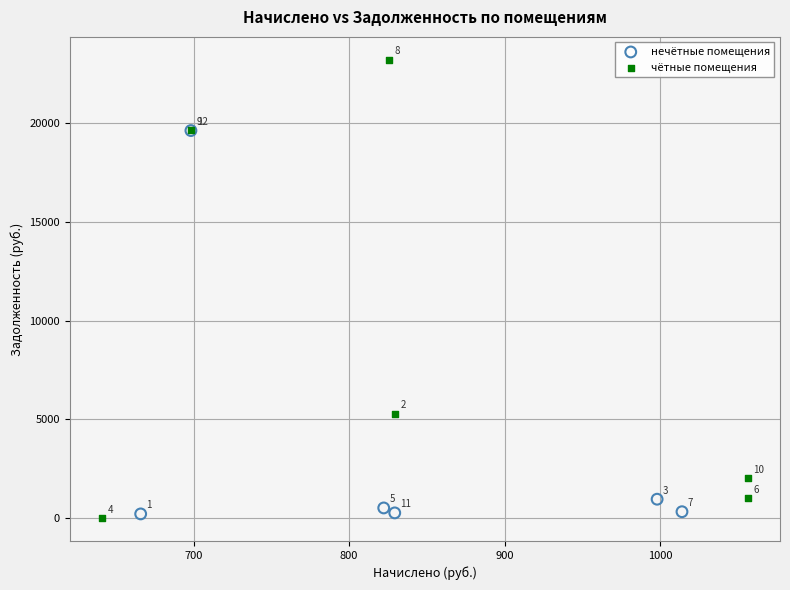

Which series has the largest Y range (max minus min)?

чётные помещения